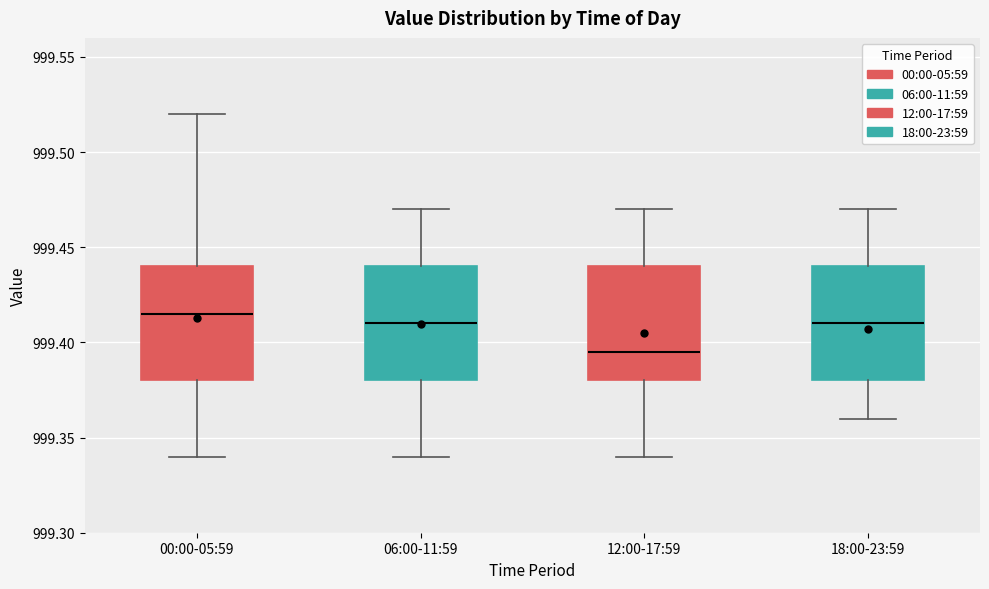

Which box has the lowest median line?

12:00-17:59